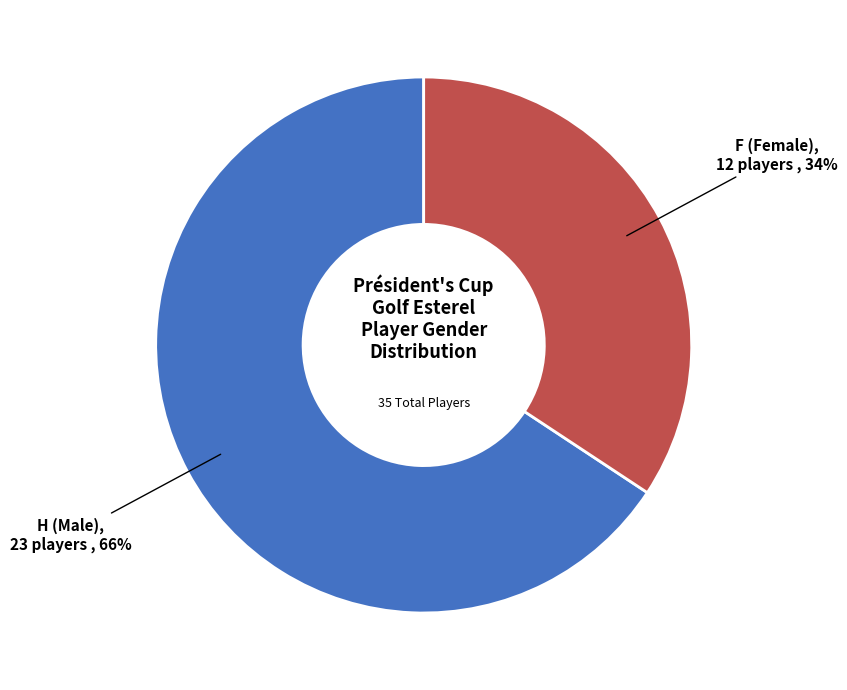

How many segments does this pie chart have?

2